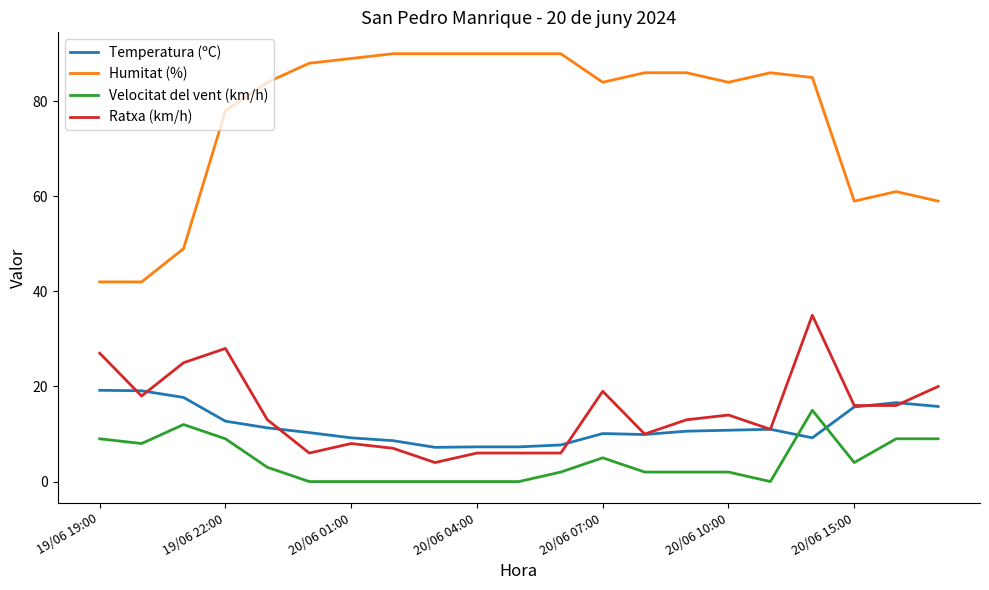

Rank the series by their maximum value, from highest to lowest.

Humitat (%), Ratxa (km/h), Temperatura (ºC), Velocitat del vent (km/h)